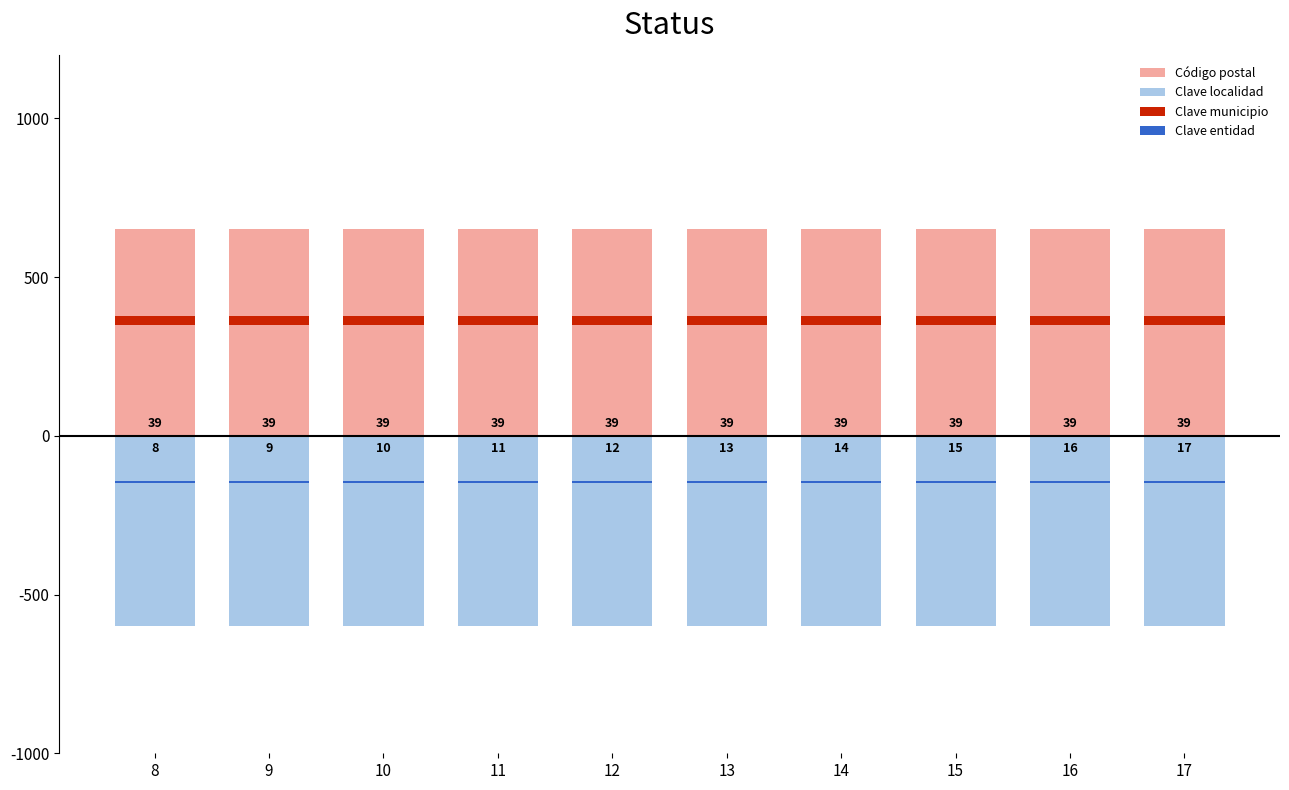

At which category is the sum across all series the highest?

8